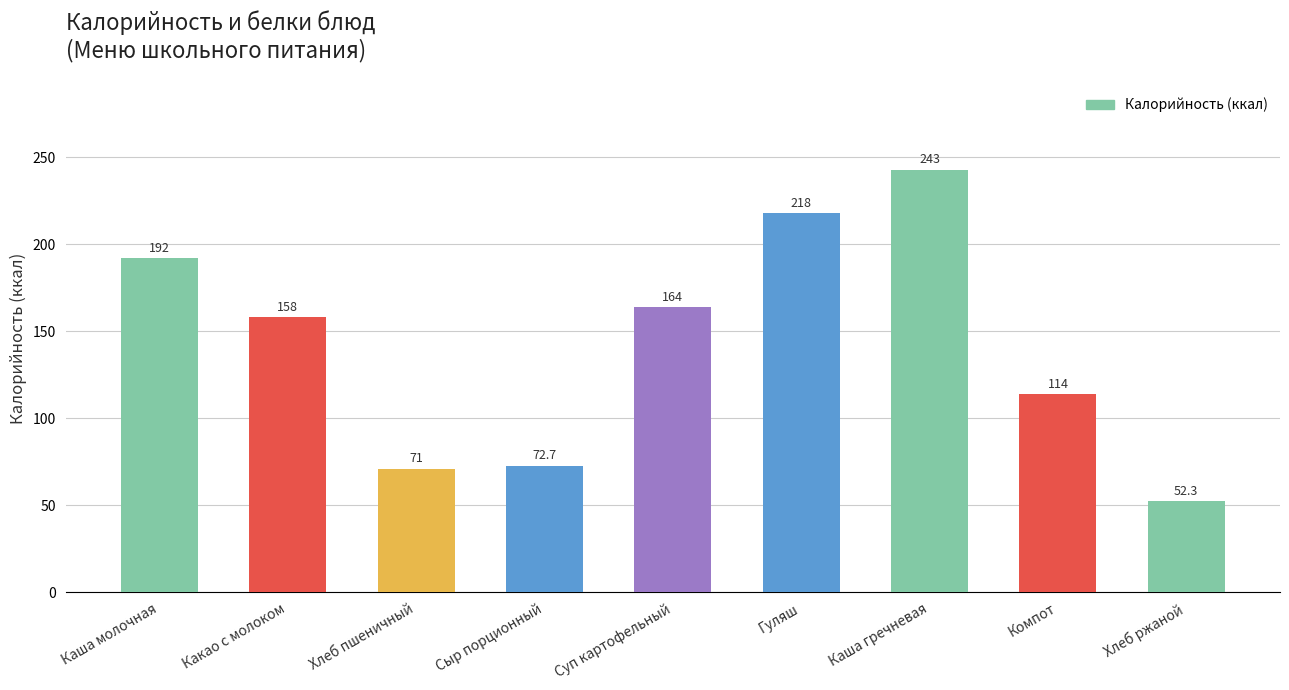

List the labels in order of value, largest first.

Каша гречневая, Гуляш, Каша молочная, Суп картофельный, Какао с молоком, Компот, Сыр порционный, Хлеб пшеничный, Хлеб ржаной